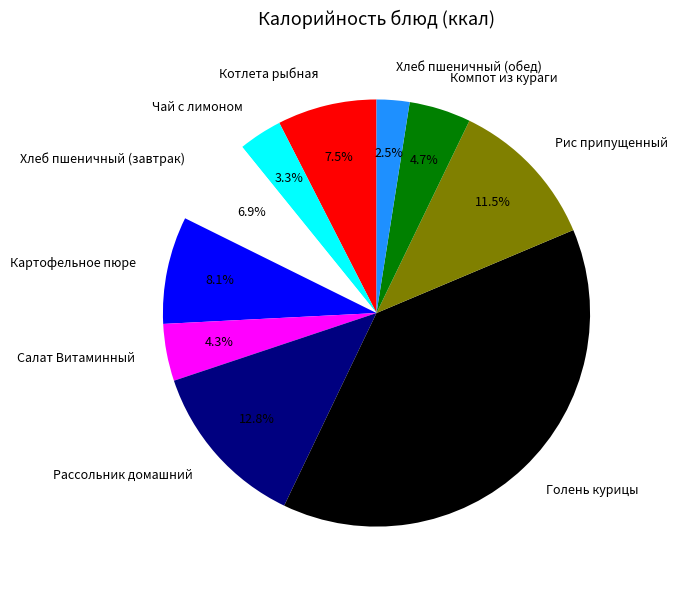

To the nearest percent, what is the difference between the Чай с лимоном and Рис припущенный slice percentages?

8%